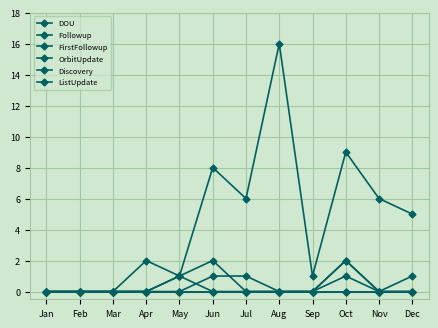

At how many categories does at least one series exceed 10?

1